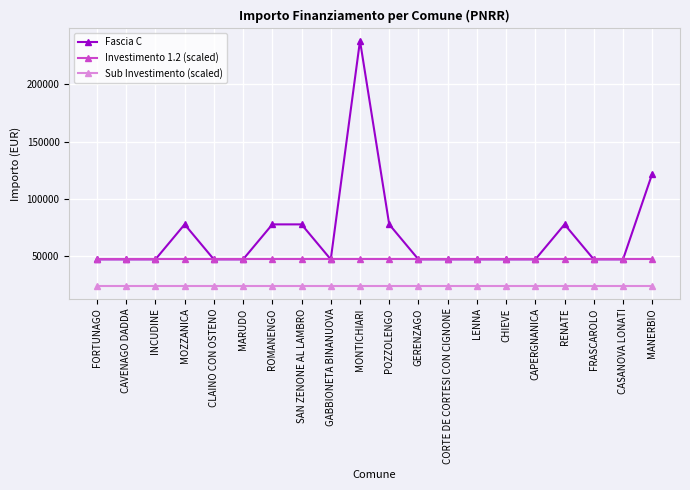

Reading left to right, extract all data points from this chart.

Fascia C: FORTUNAGO=47427	CAVENAGO DADDA=47427	INCUDINE=47427	MOZZANICA=77897	CLAINO CON OSTENO=47427	MARUDO=47427	ROMANENGO=77897	SAN ZENONE AL LAMBRO=77897	GABBIONETA BINANUOVA=47427	MONTICHIARI=237681	POZZOLENGO=77897	GERENZAGO=47427	CORTE DE CORTESI CON CIGNONE=47427	LENNA=47427	CHIEVE=47427	CAPERGNANICA=47427	RENATE=77897	FRASCAROLO=47427	CASANOVA LONATI=47427	MANERBIO=121992
Investimento 1.2 (scaled): FORTUNAGO=48000	CAVENAGO DADDA=48000	INCUDINE=48000	MOZZANICA=48000	CLAINO CON OSTENO=48000	MARUDO=48000	ROMANENGO=48000	SAN ZENONE AL LAMBRO=48000	GABBIONETA BINANUOVA=48000	MONTICHIARI=48000	POZZOLENGO=48000	GERENZAGO=48000	CORTE DE CORTESI CON CIGNONE=48000	LENNA=48000	CHIEVE=48000	CAPERGNANICA=48000	RENATE=48000	FRASCAROLO=48000	CASANOVA LONATI=48000	MANERBIO=48000
Sub Investimento (scaled): FORTUNAGO=24000	CAVENAGO DADDA=24000	INCUDINE=24000	MOZZANICA=24000	CLAINO CON OSTENO=24000	MARUDO=24000	ROMANENGO=24000	SAN ZENONE AL LAMBRO=24000	GABBIONETA BINANUOVA=24000	MONTICHIARI=24000	POZZOLENGO=24000	GERENZAGO=24000	CORTE DE CORTESI CON CIGNONE=24000	LENNA=24000	CHIEVE=24000	CAPERGNANICA=24000	RENATE=24000	FRASCAROLO=24000	CASANOVA LONATI=24000	MANERBIO=24000